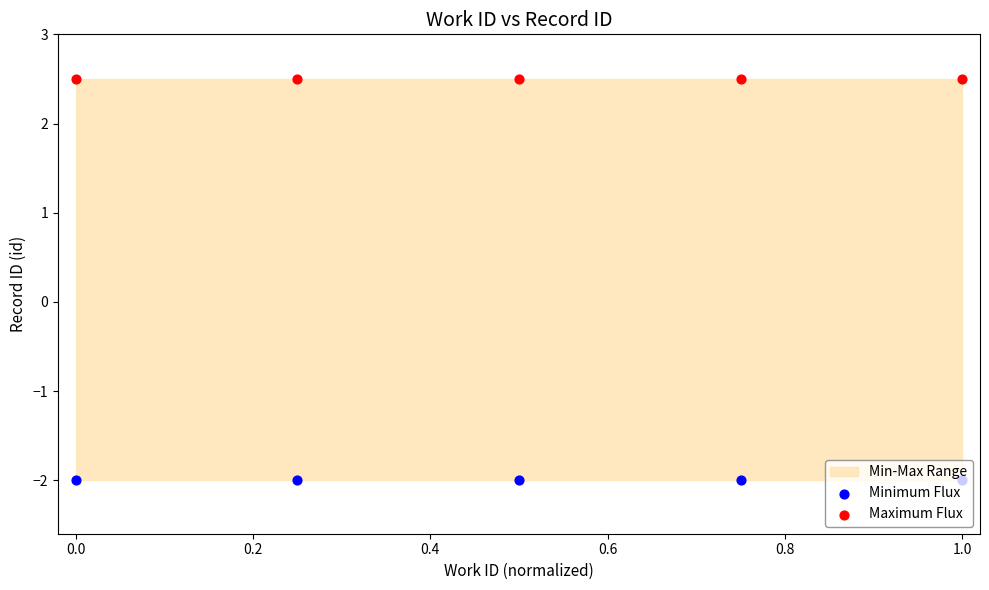

What are all the series names shown in the legend?

Minimum Flux, Maximum Flux